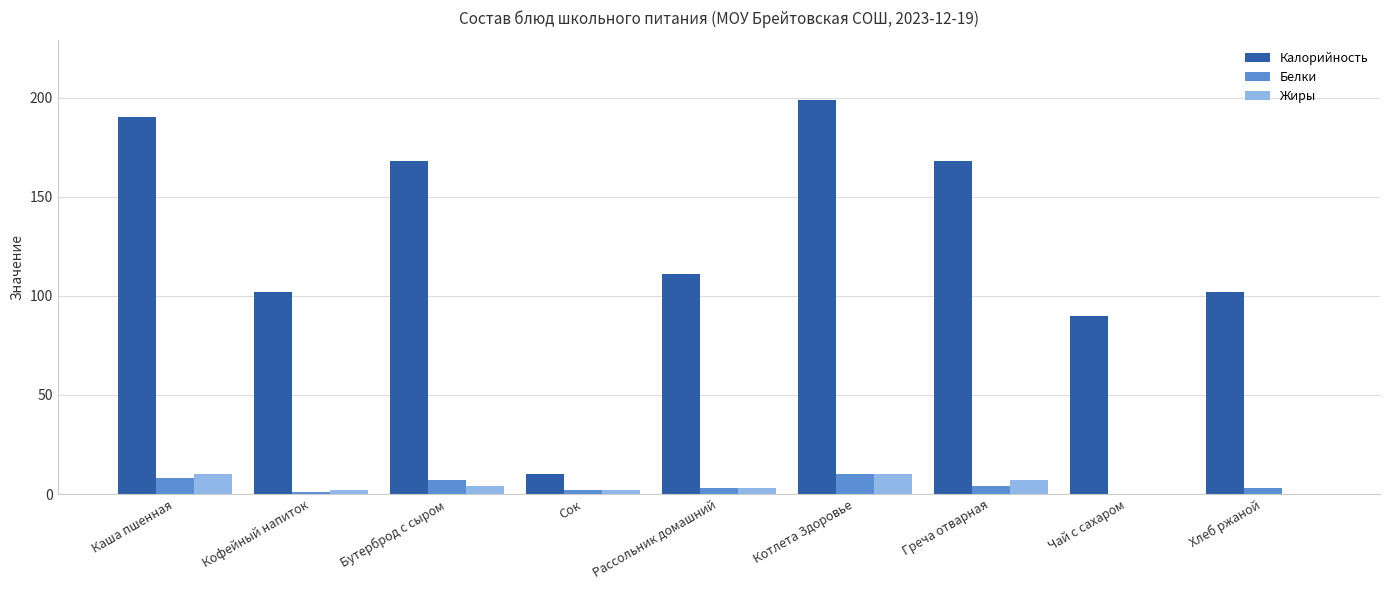

Between Каша пшенная and Хлеб ржаной, which series saw the biggest shift?

Калорийность